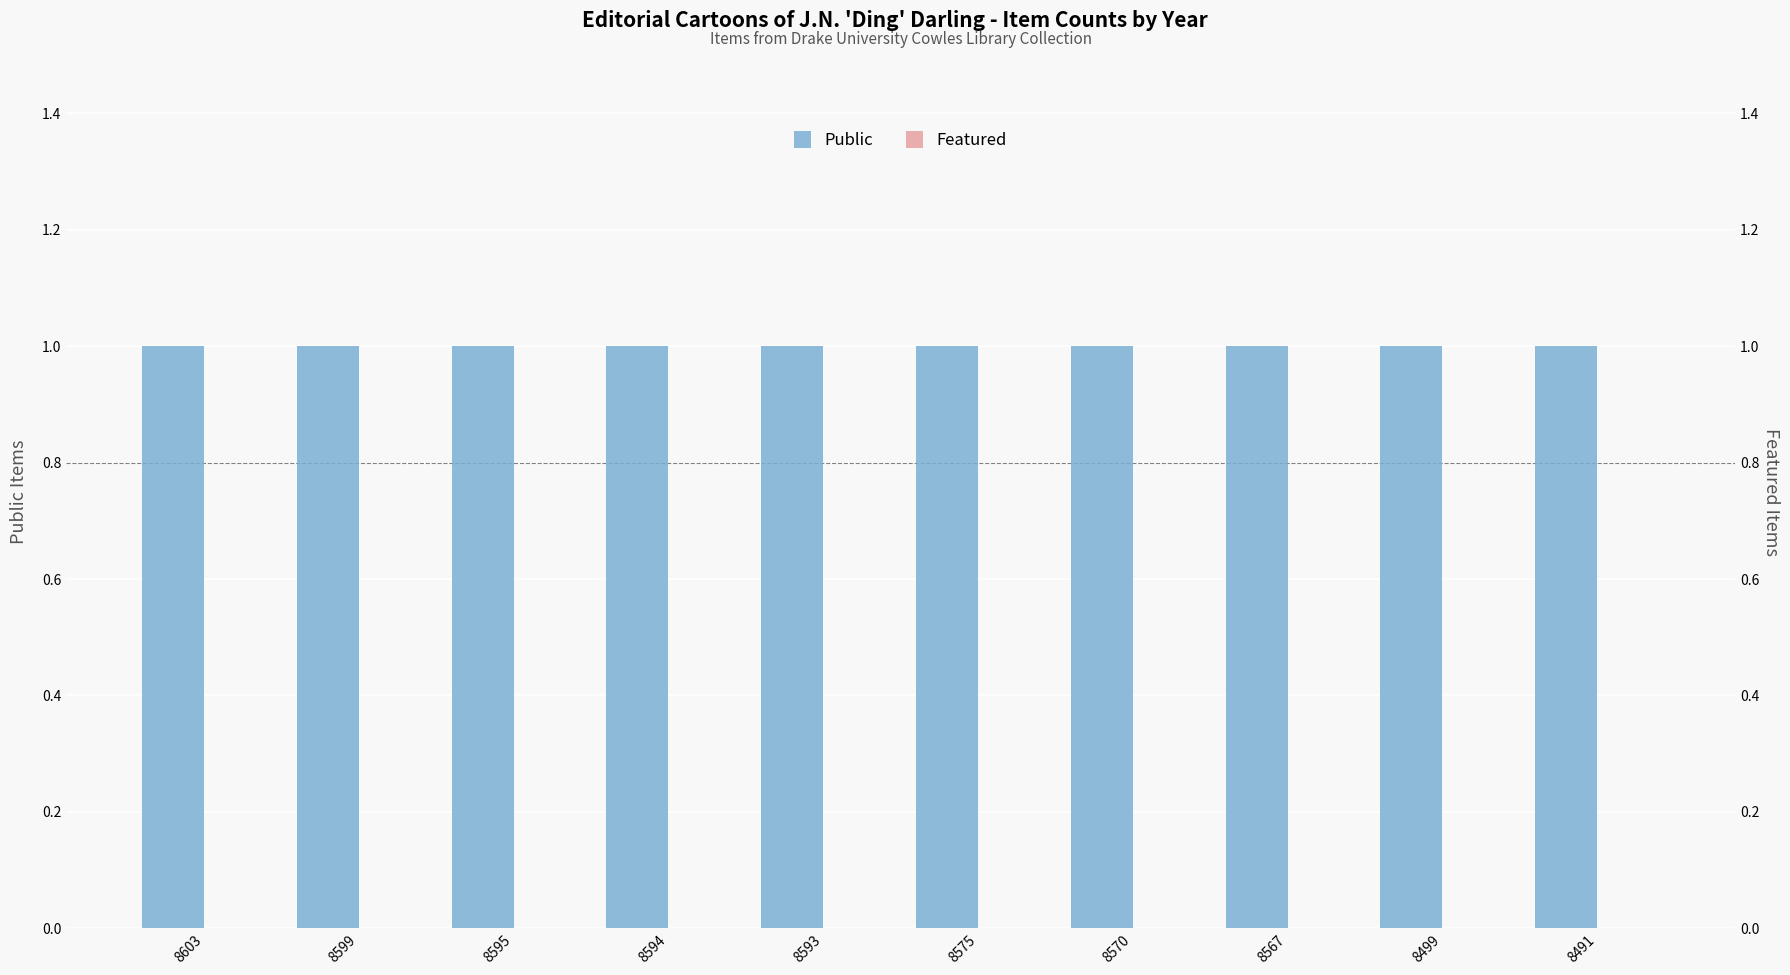

At how many categories does at least one series exceed 0?

10